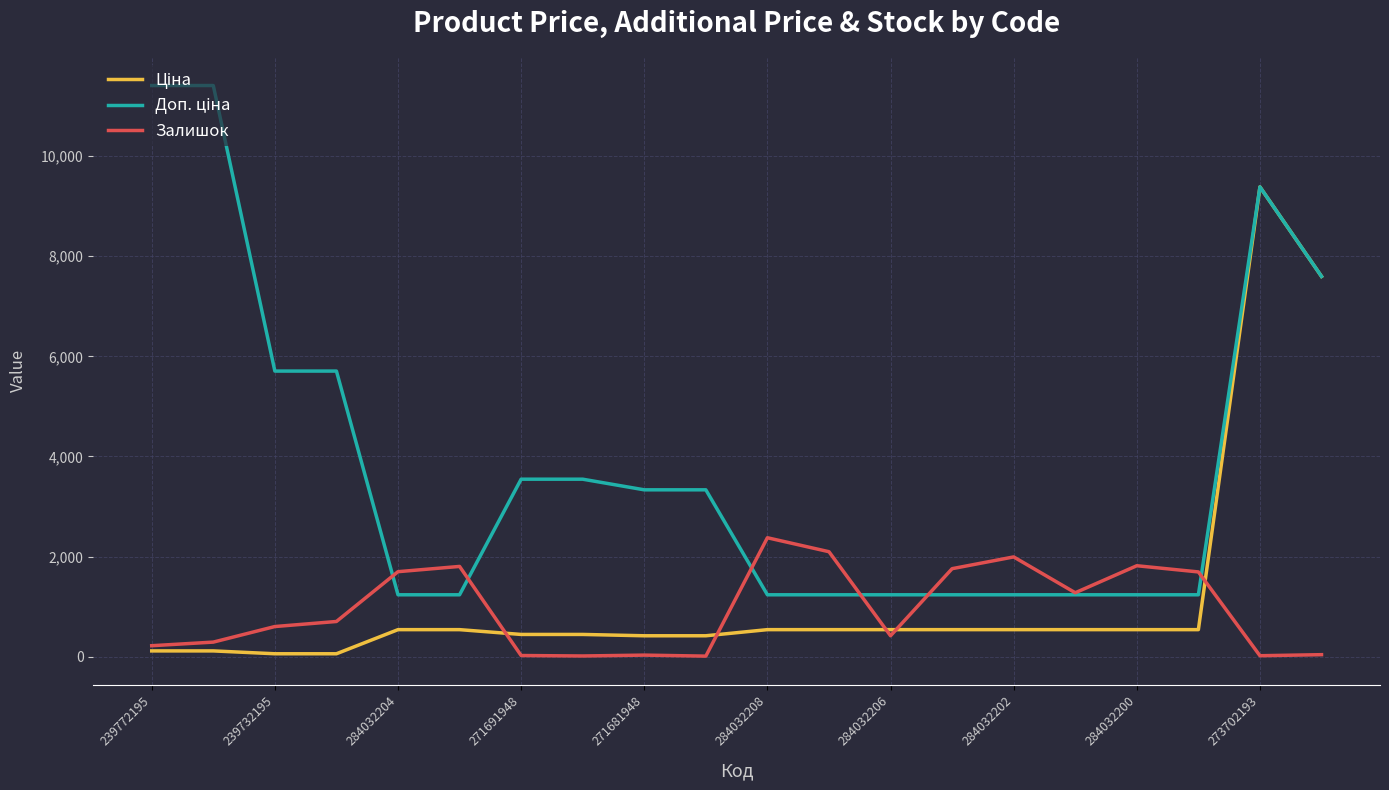

What is the greatest value displayed?

11410.0